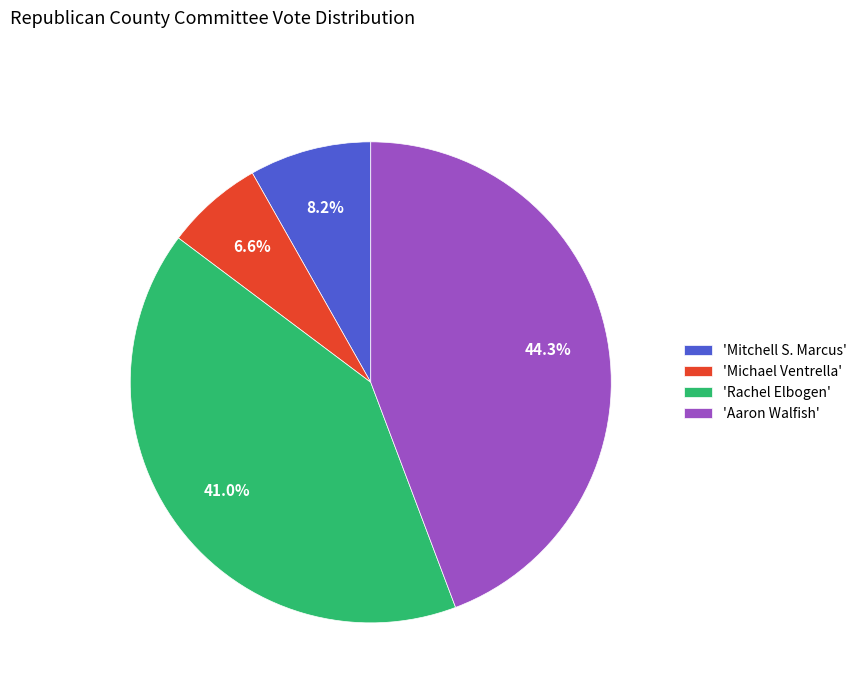

What portion of the pie excludes 'Aaron Walfish'?

55.7%